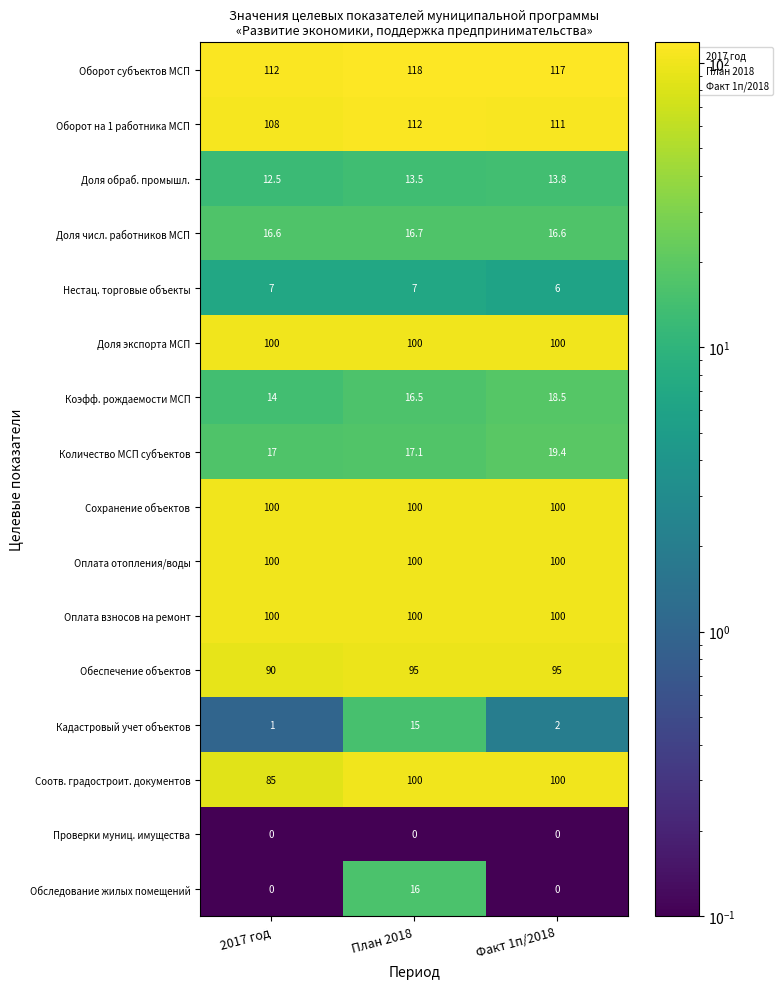

Which series changed the most between 2017 год and Факт 1п/2018?

Соотв. градостроит. документов